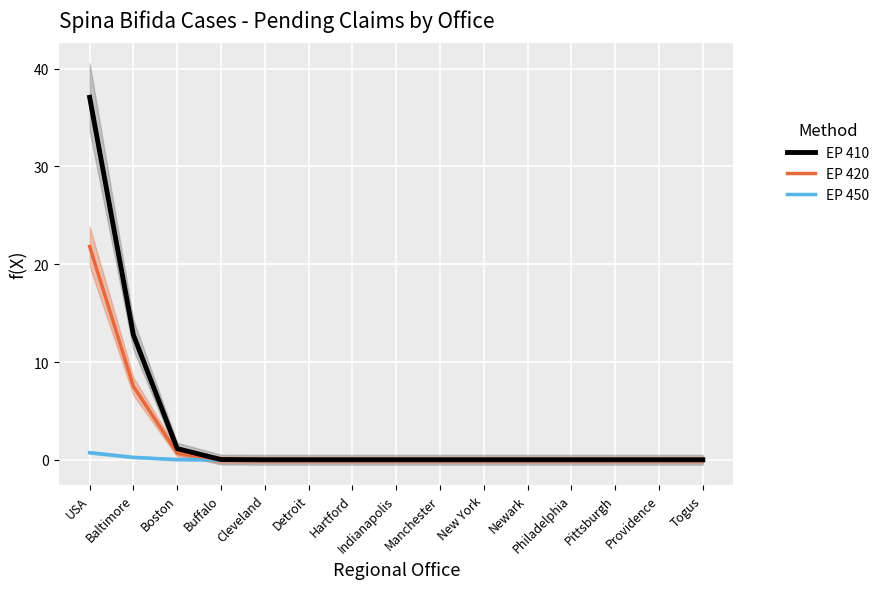

What is the label of the 14th point from the right?

Baltimore